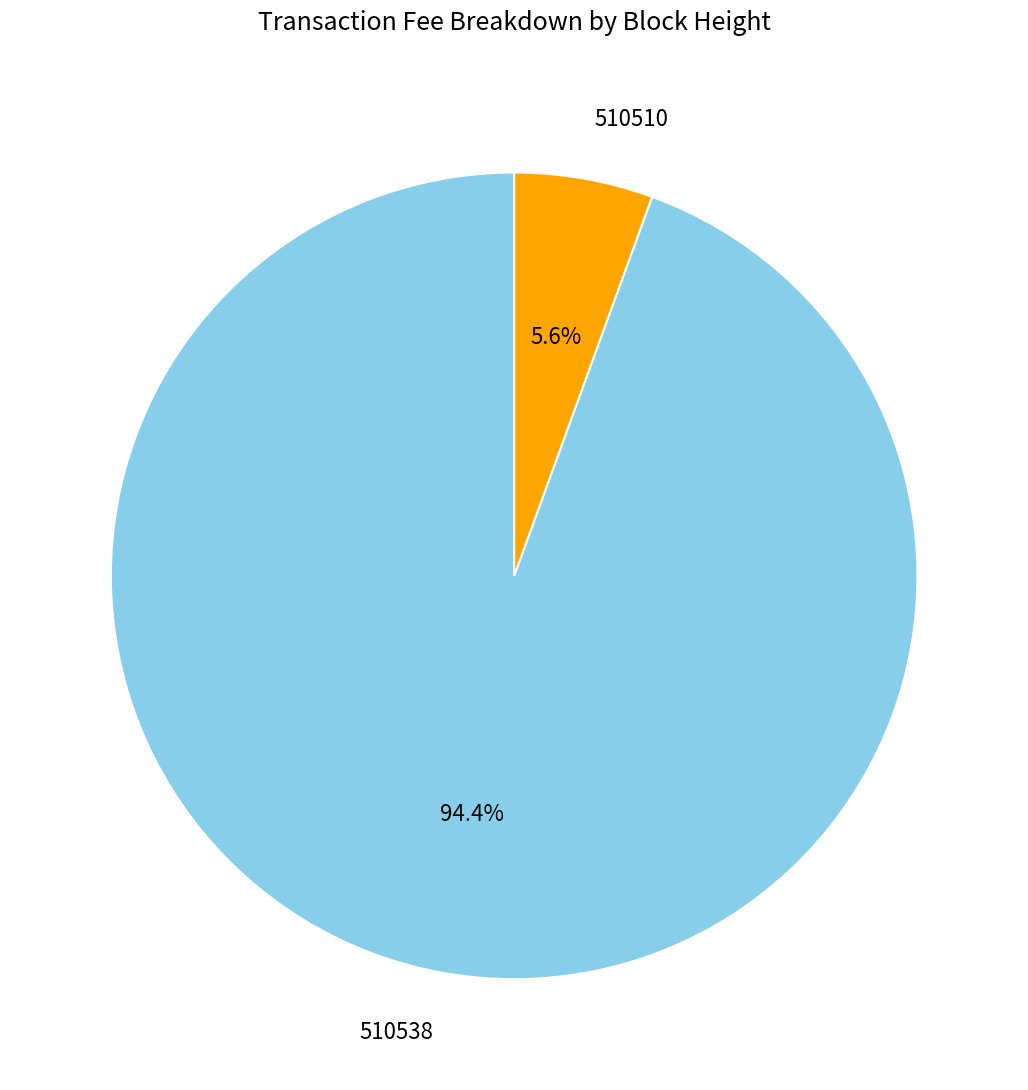

Is there any slice that represents more than half of the pie?

Yes